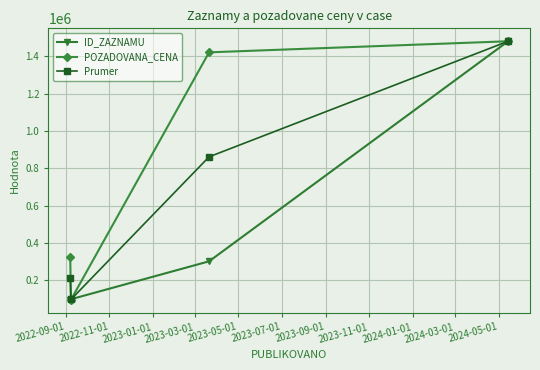

Rank the series by their average value, from highest to lowest.

POZADOVANA_CENA, Prumer, ID_ZAZNAMU